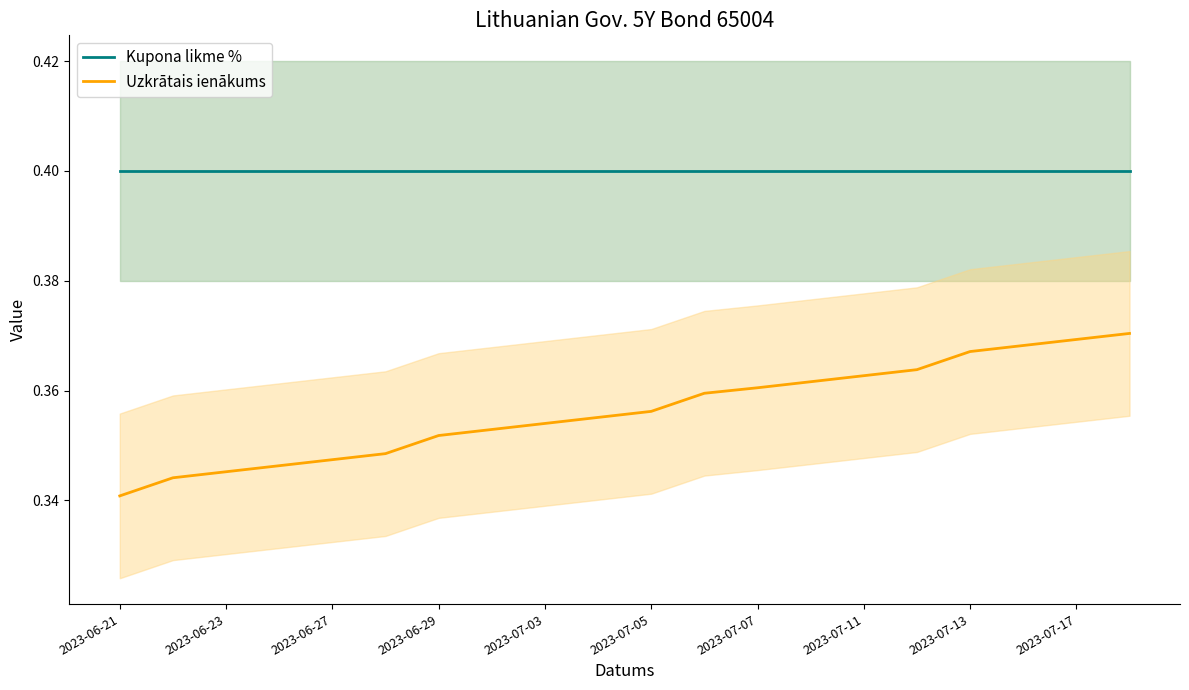

What is the label of the 1st point from the left?

2023-06-21